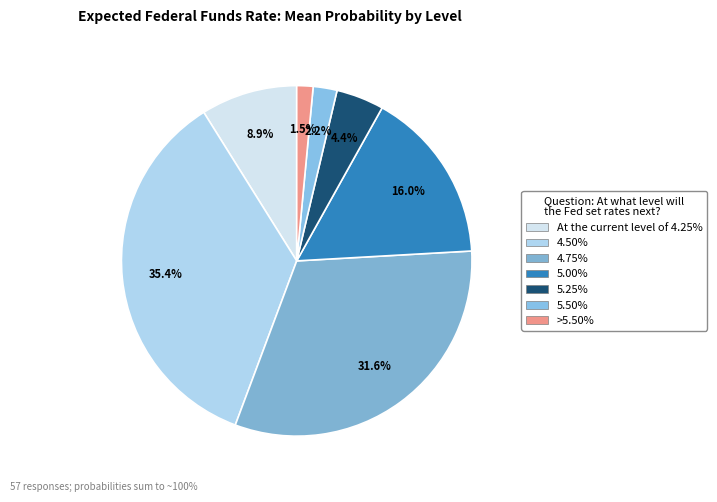

How many segments does this pie chart have?

7